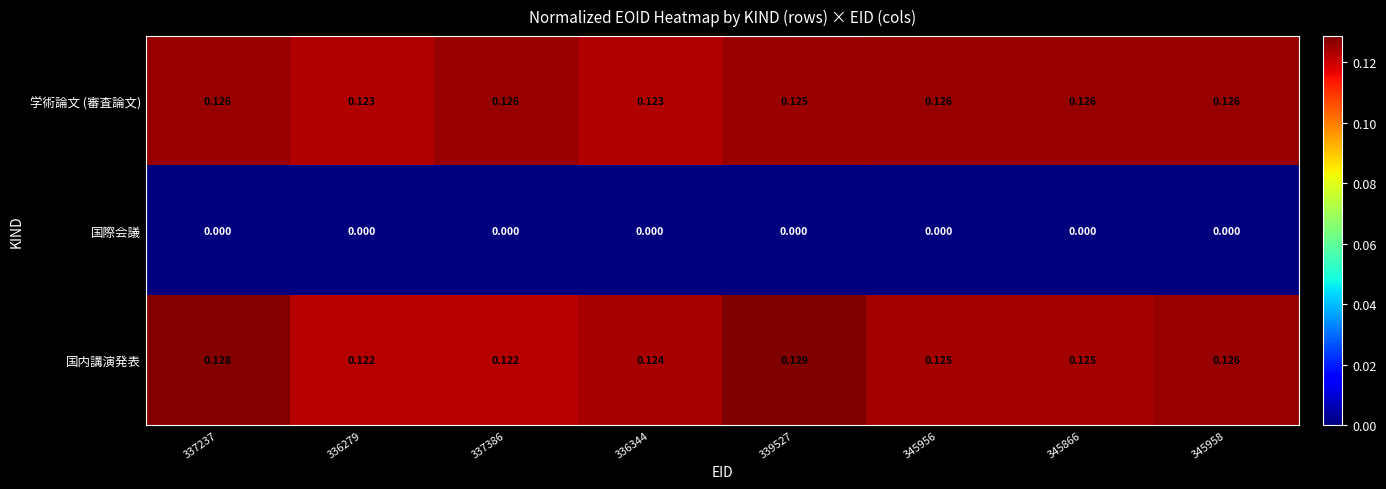

Between 337237 and 336344, which series saw the biggest shift?

国内講演発表